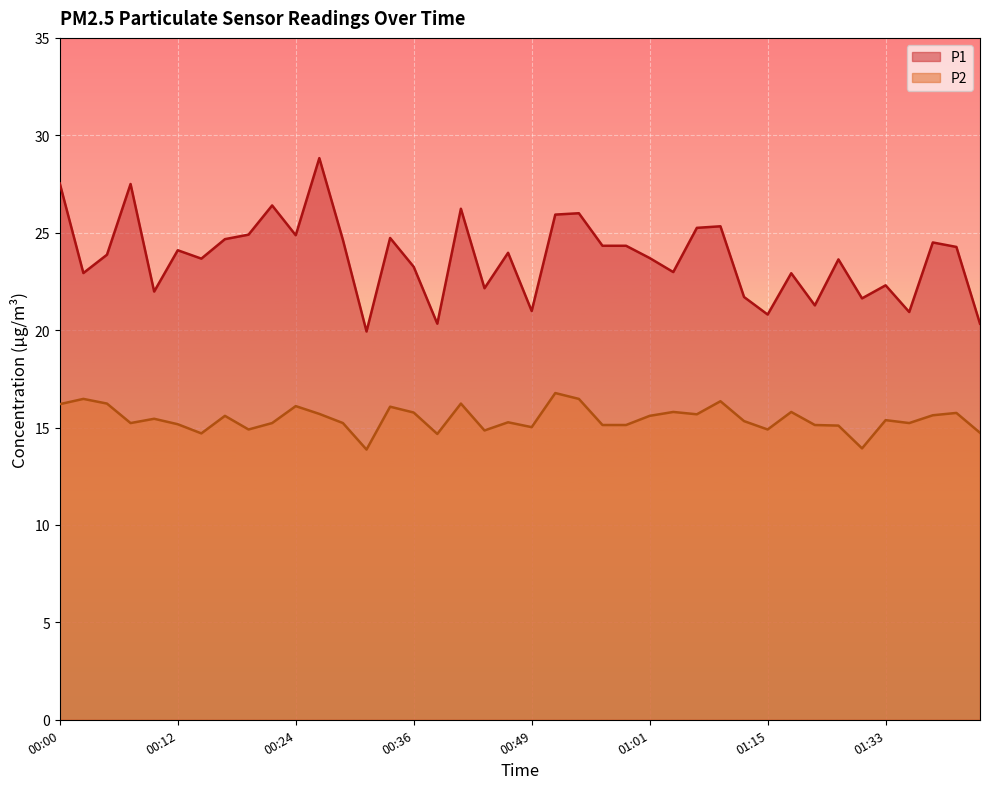

What is the difference between the P2 values at 00:39 and 01:03?

1.1